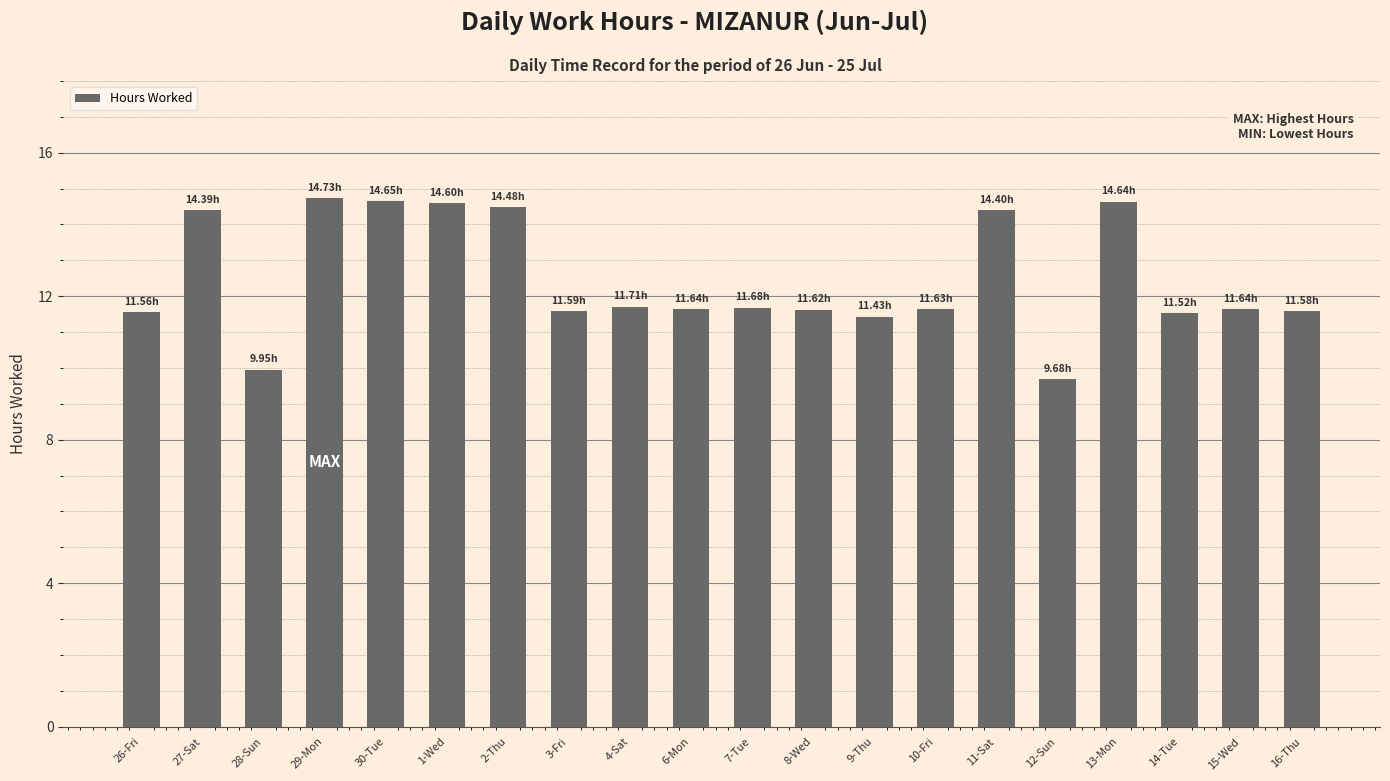

What is the minimum value shown in the chart?

9.7